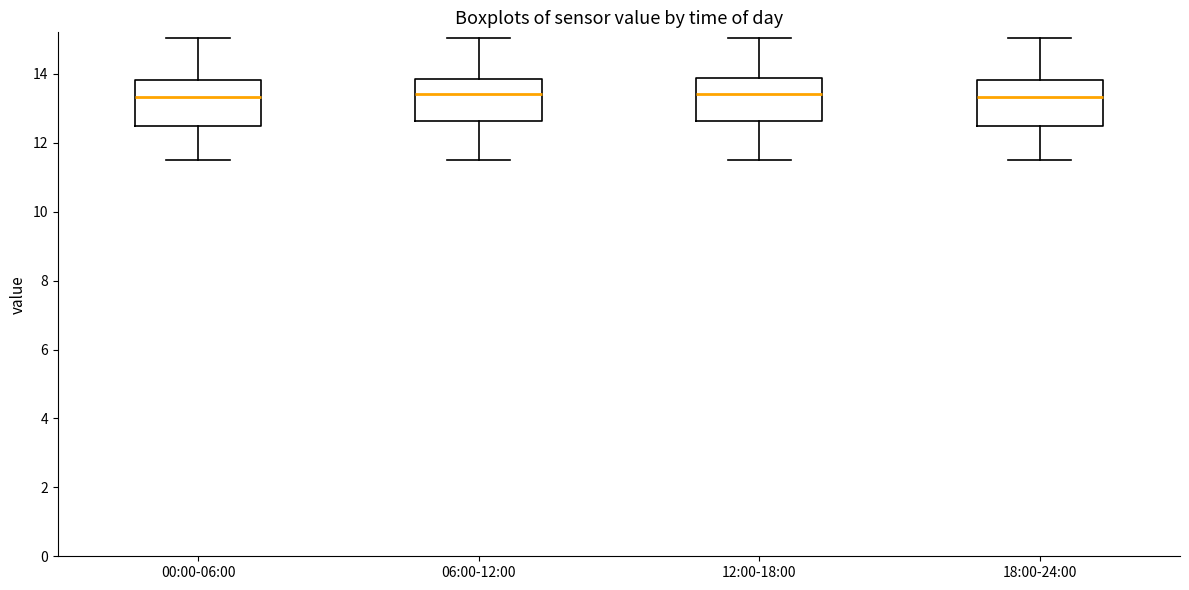

Reading left to right, read every box against the y-axis: the position of its median line, the range the box covers, and the ends of its whiskers. The values are not printed on the chart, so give them approximately, as read against the axis.

00:00-06:00: median 13.4, box 12.4 to 13.8, whiskers 11.6 to 15.0
06:00-12:00: median 13.4, box 12.6 to 13.8, whiskers 11.6 to 15.0
12:00-18:00: median 13.4, box 12.6 to 13.8, whiskers 11.6 to 15.0
18:00-24:00: median 13.4, box 12.6 to 13.8, whiskers 11.6 to 15.0